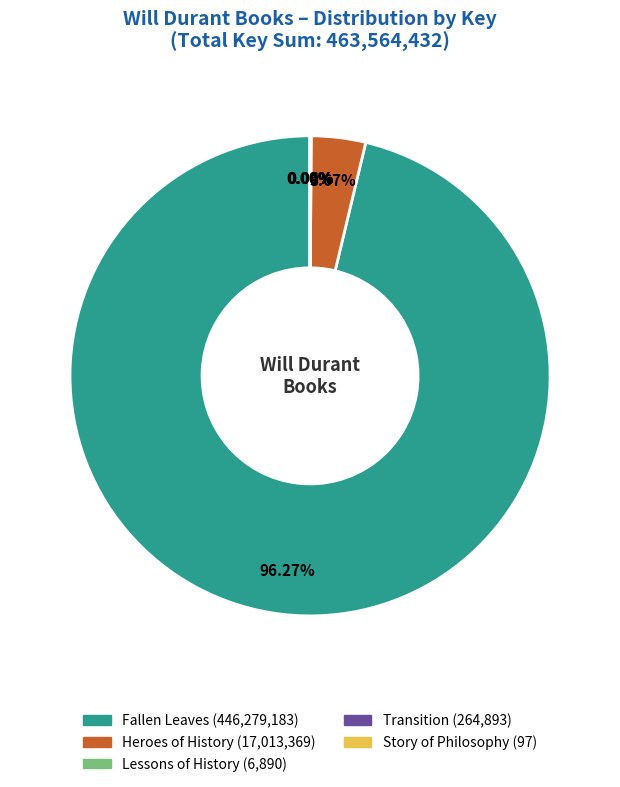

Which category has the biggest portion of the pie?

Fallen Leaves